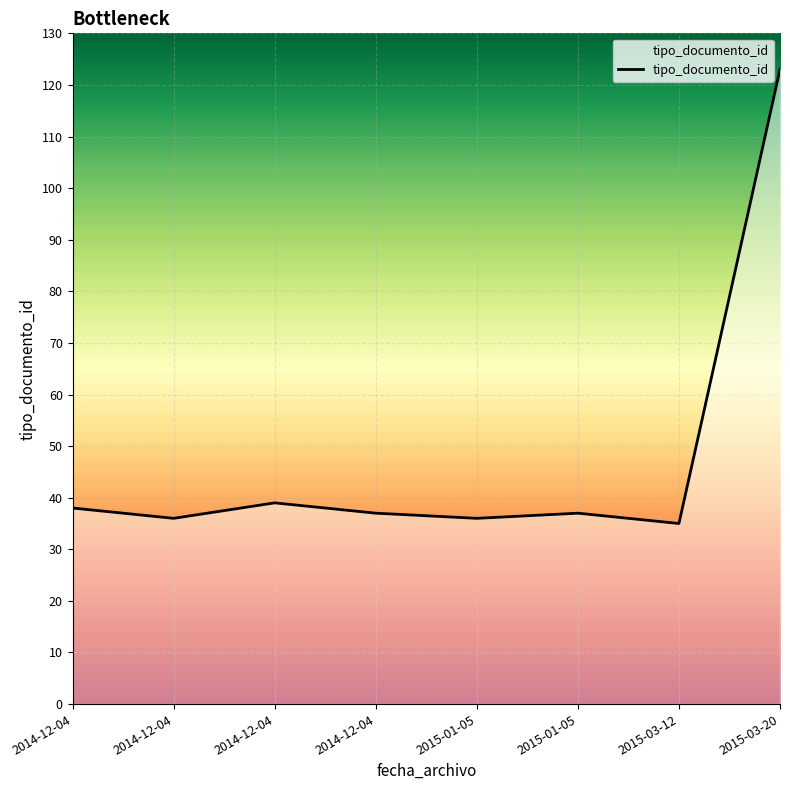

What is the average value?

48